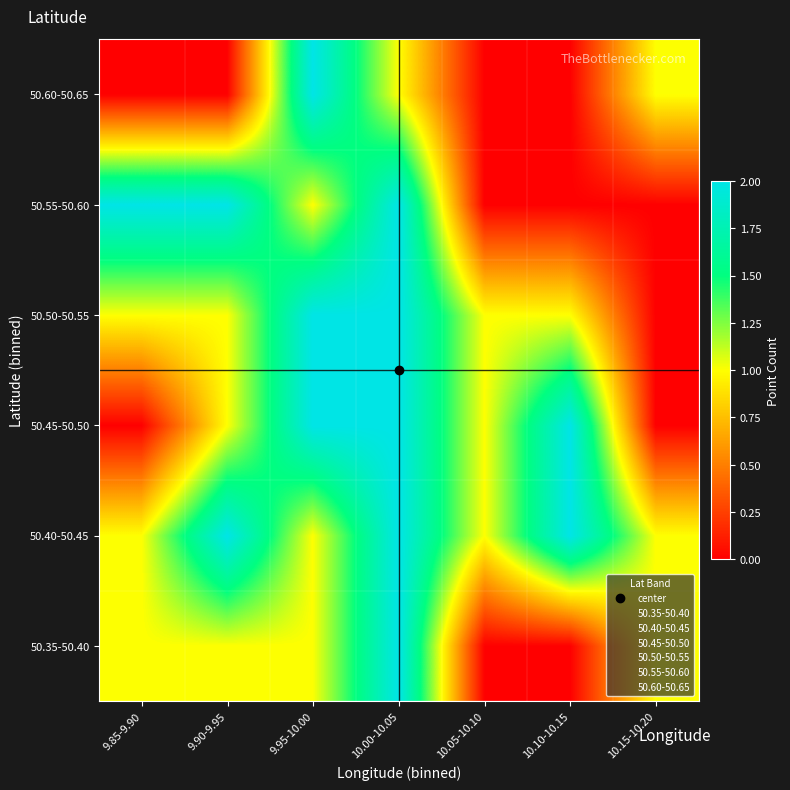

What is the total value across all series at 10.15-10.20?

3